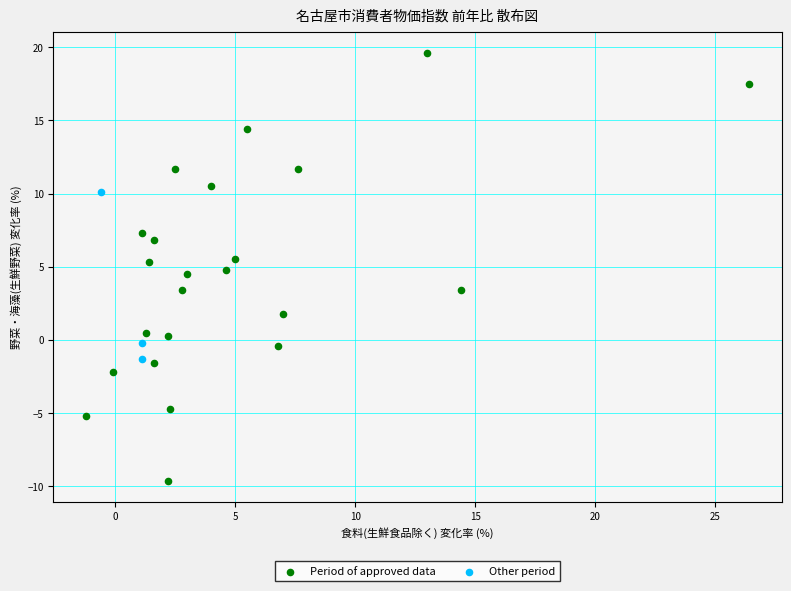

Which series has the widest spread of Y values?

Period of approved data